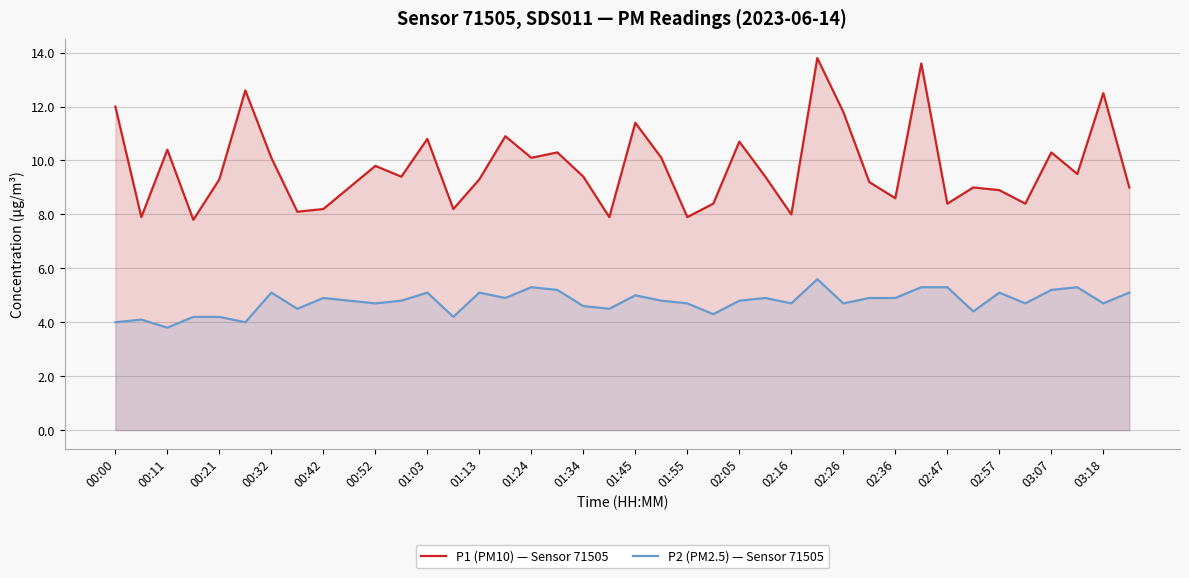

The value of P1 (PM10) — Sensor 71505 at 03:18 is 12.5. True or false?

True